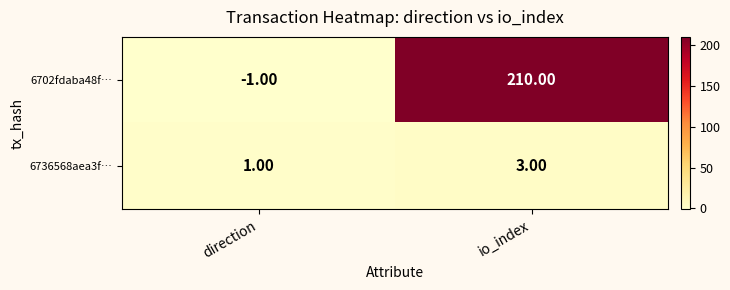

Which series has the largest total across all categories?

6702fdaba48f…